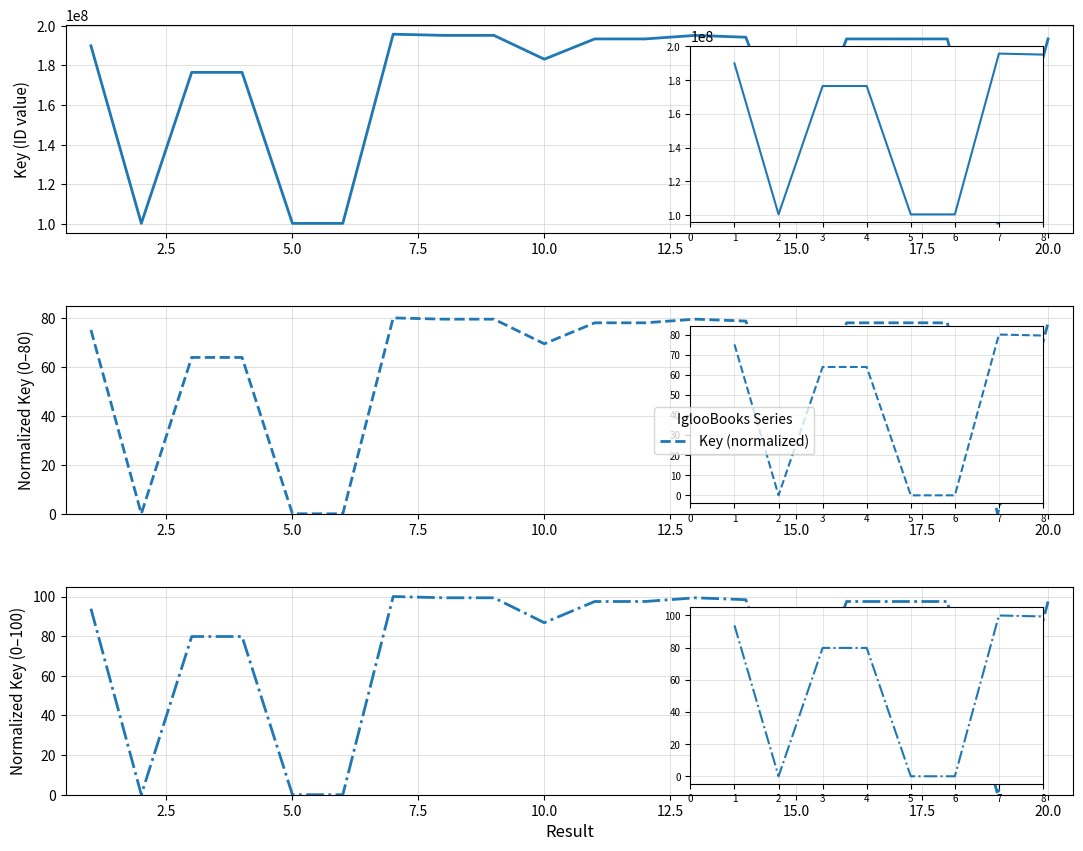

Between 15.0 and 16, which series saw the biggest shift?

Key